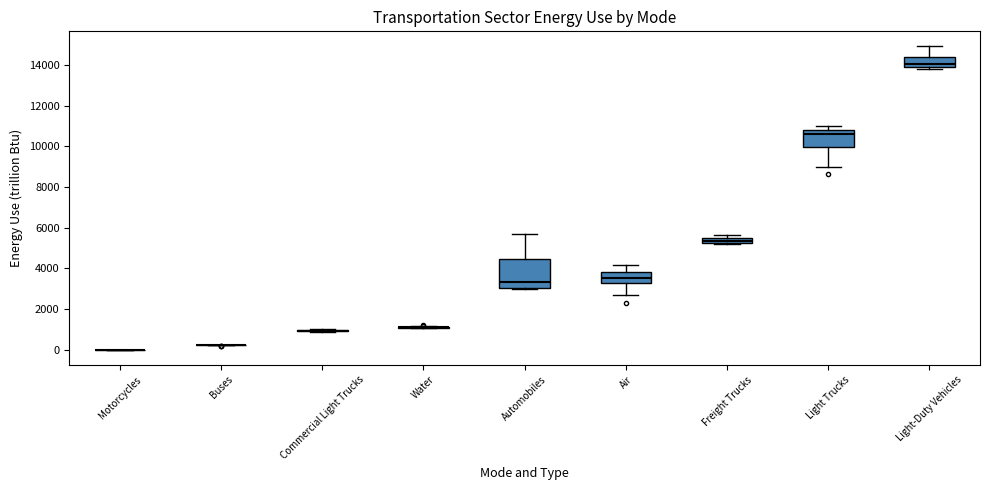

Which box is the tallest, from its lower edge to its upper edge?

Automobiles